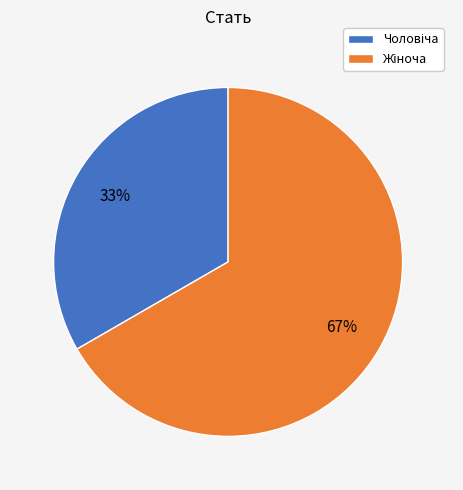

Is there a majority slice in this chart?

Yes